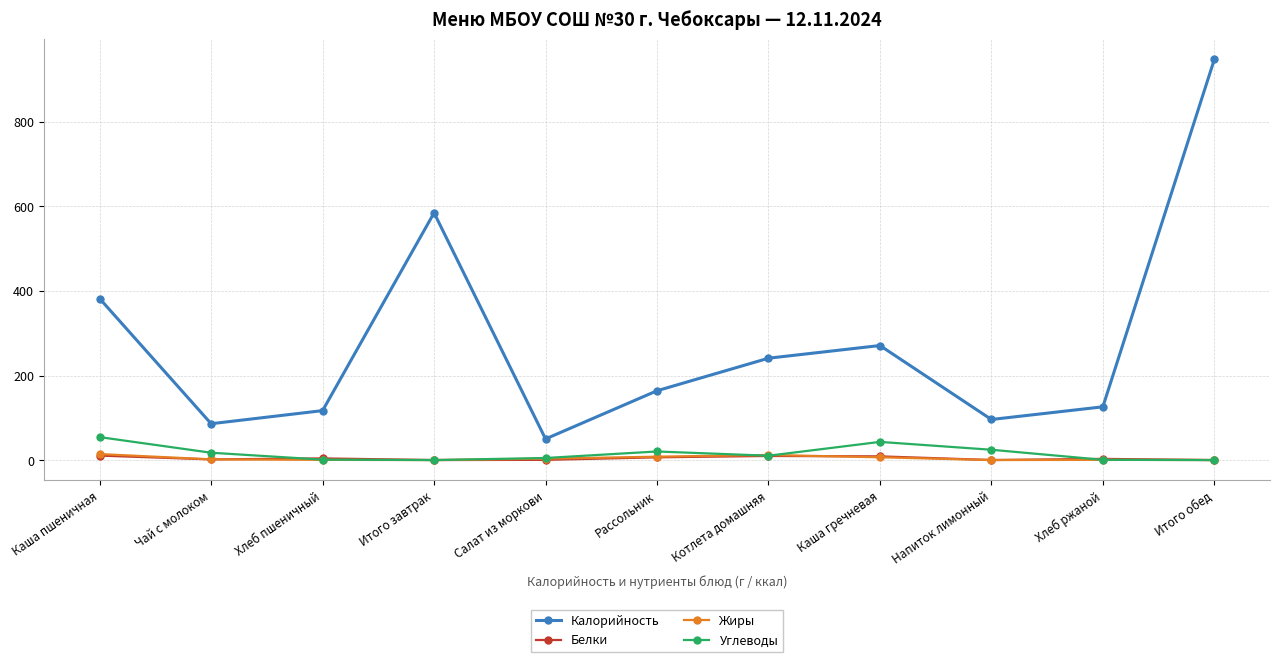

What is the value of the Белки point at the 3rd from the left?

4.0